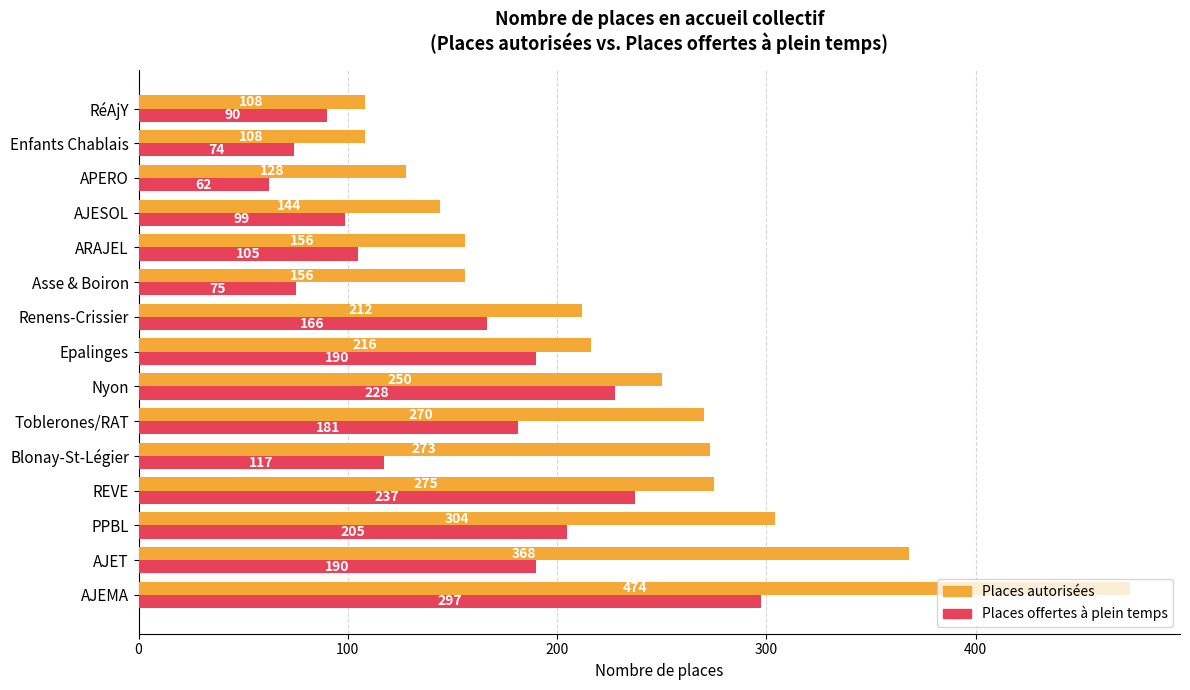

At Renens-Crissier, list the series in order from largest to smallest.

Places autorisées, Places offertes à plein temps